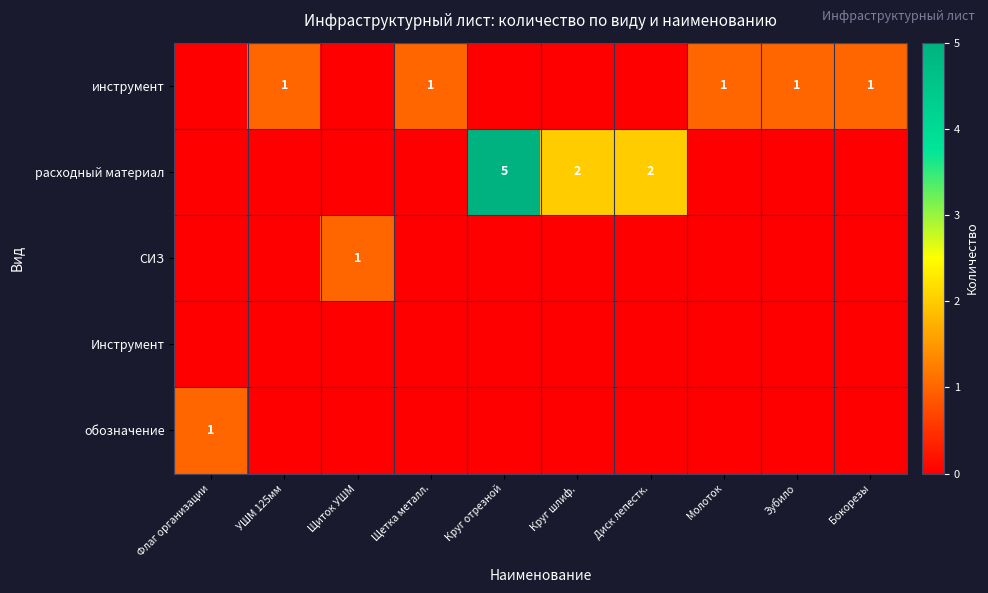

What is the total value across all series at Щетка металл.?

1